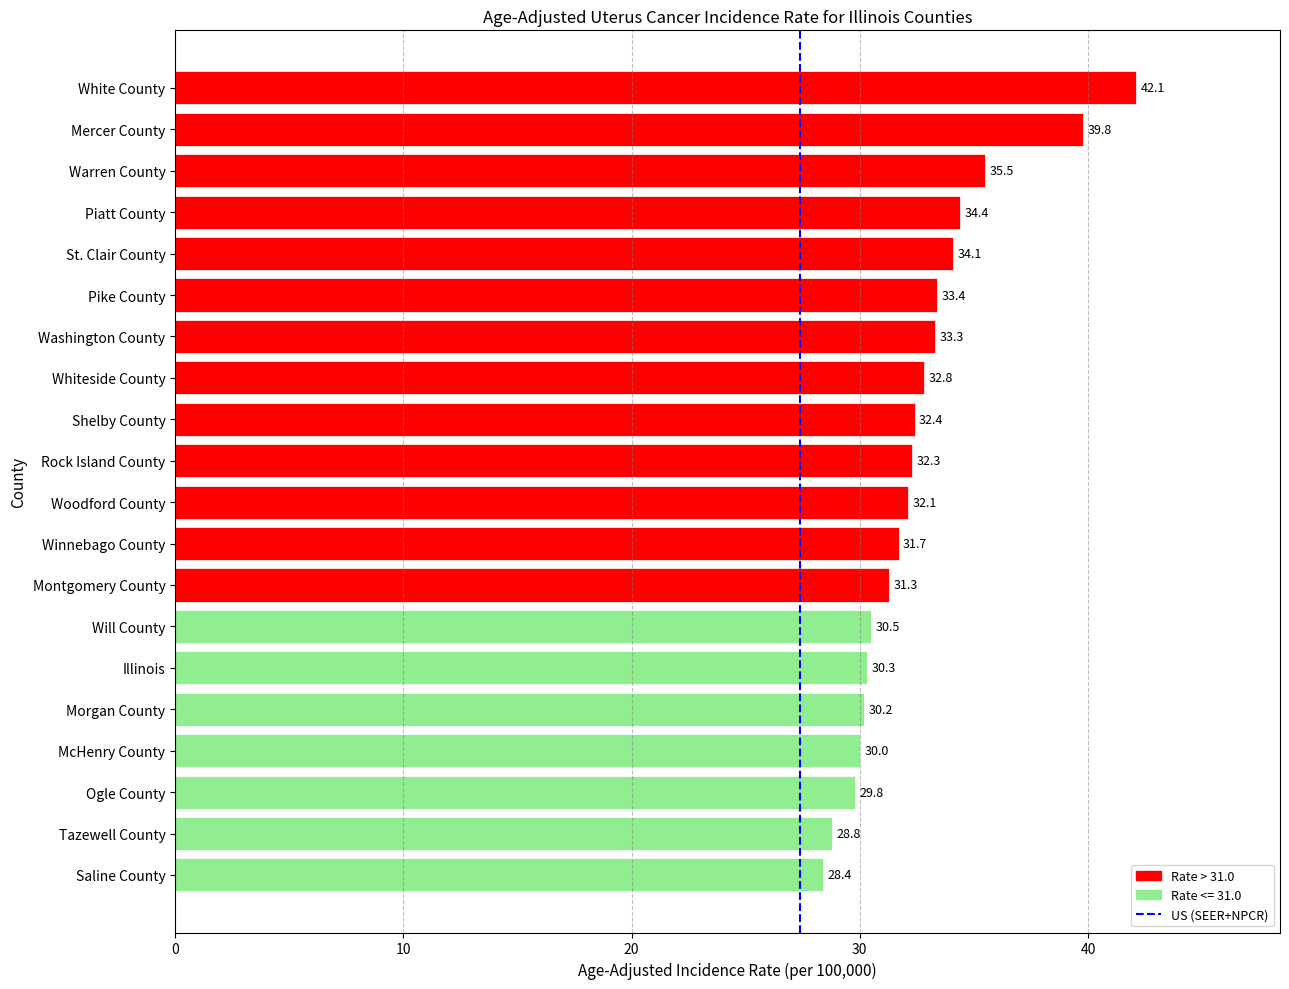

Is it true that the value at Winnebago County is 44.9?

False